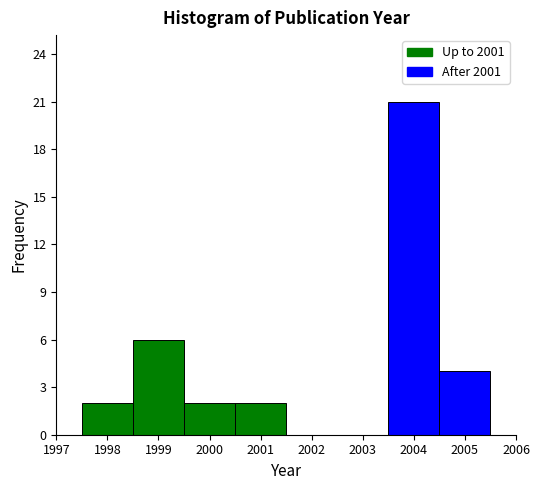

Reading left to right, transcribe this chart: for each bar, give the range it covers on the x-axis and its height. The values are not printed on the chart, so give them approximately, as read against the axis.

1997.5 to 1998.5: 2
1998.5 to 1999.5: 6
1999.5 to 2000.5: 2
2000.5 to 2001.5: 2
2001.5 to 2002.5: 0
2002.5 to 2003.5: 0
2003.5 to 2004.5: 21
2004.5 to 2005.5: 4